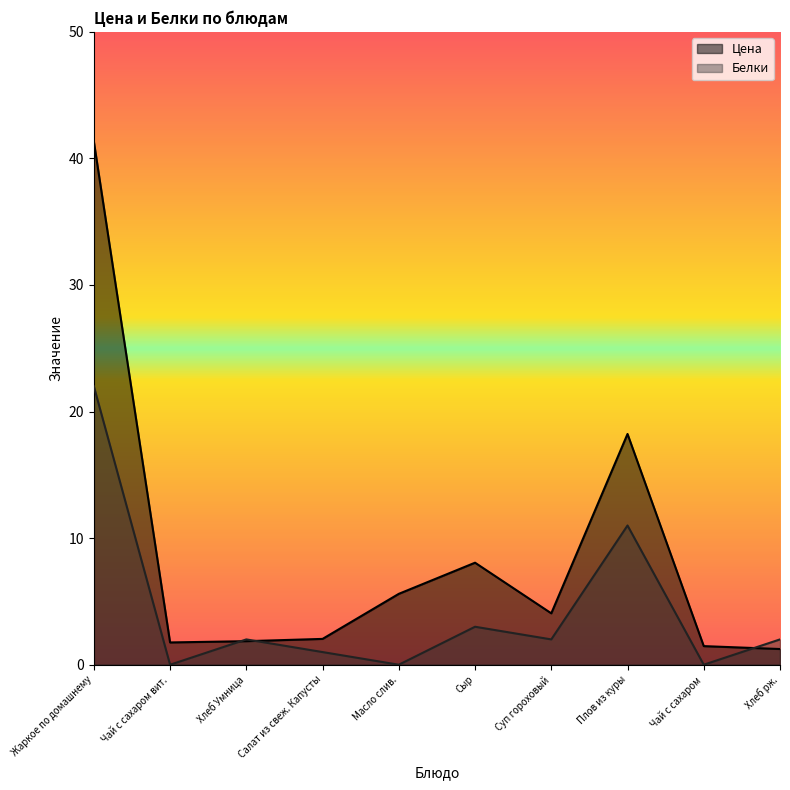

Is the value of Цена at Хлеб рж. greater than the value of Белки at Хлеб Умница?

No